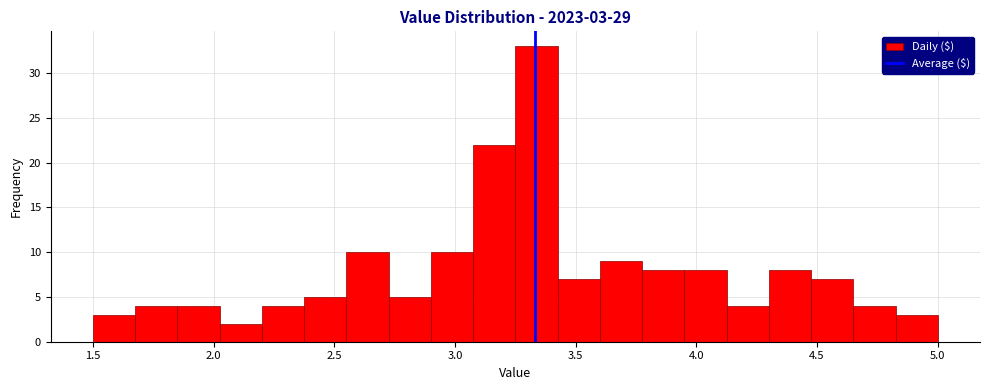

Read against the x-axis, roughly where is the centre of the tallest bar?

3.35